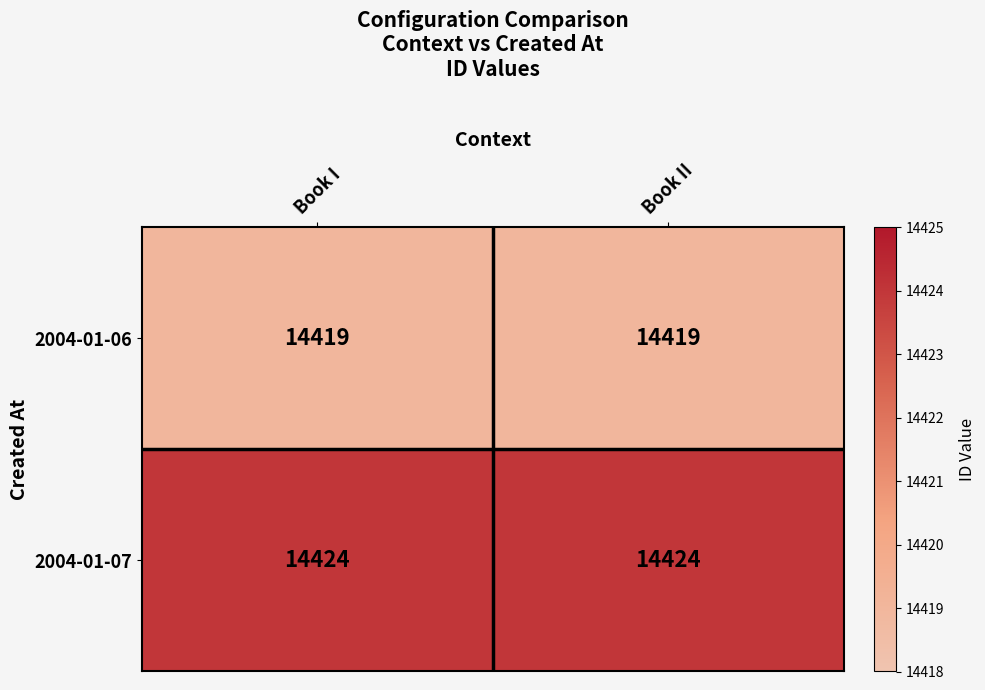

What is the spread (max minus min) of values at Book II?

5